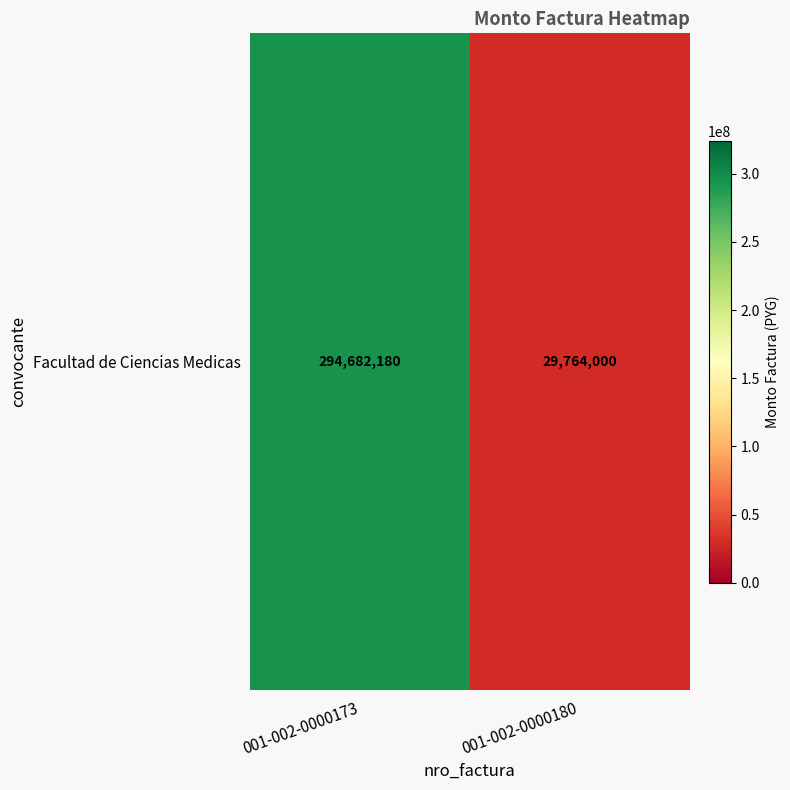

What is the average value?

162223090